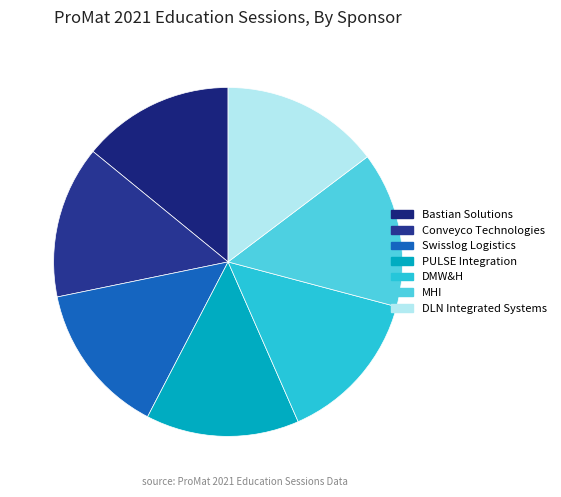

Does Bastian Solutions account for over 50% of the chart?

No